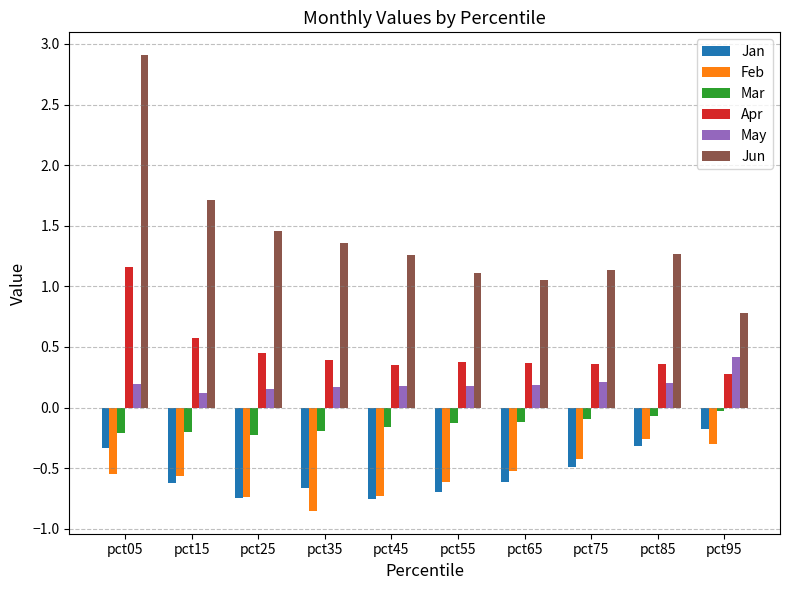

What is the sum of all Jun values?

14.0